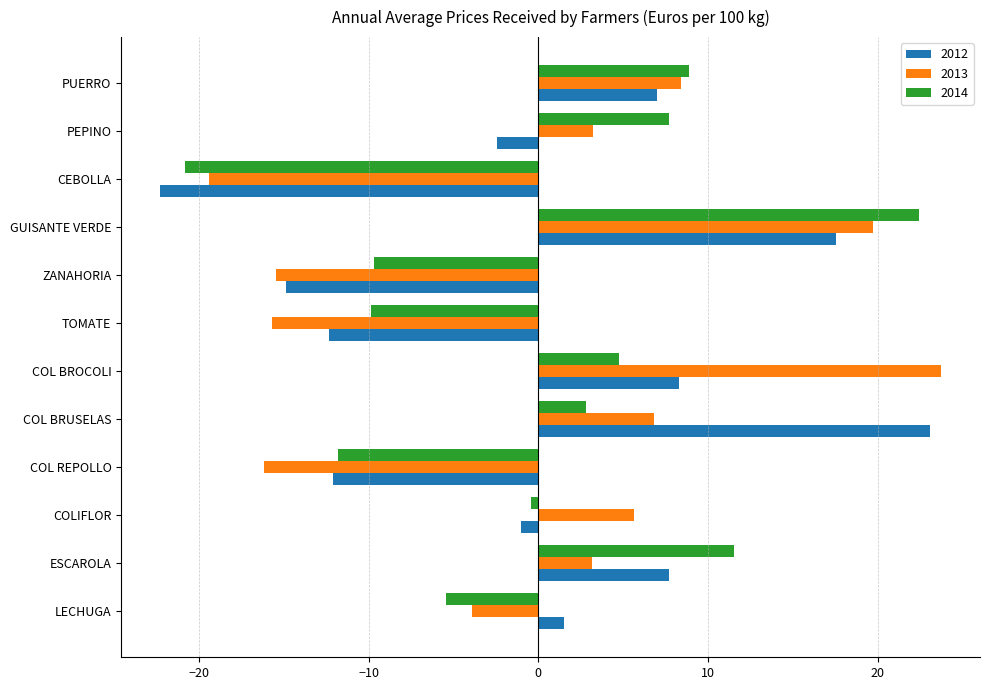

Is the value of 2012 at ESCAROLA greater than the value of 2014 at CEBOLLA?

Yes